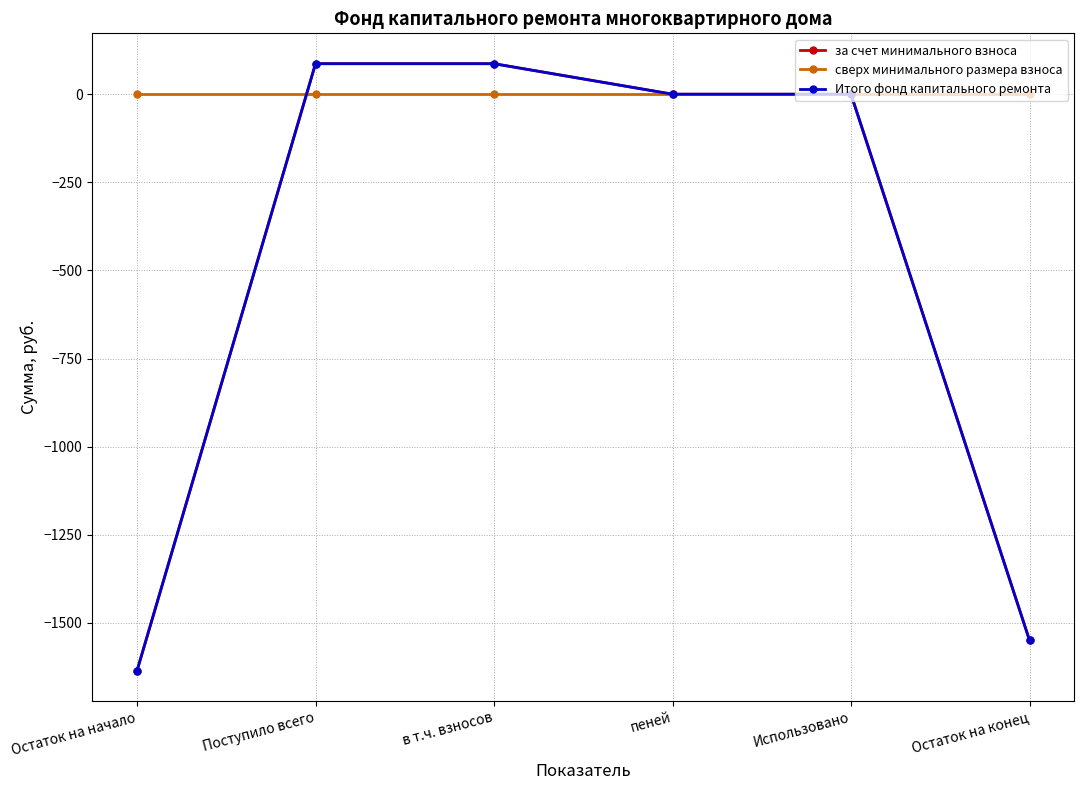

Which label corresponds to the smallest value in the chart?

Остаток на начало